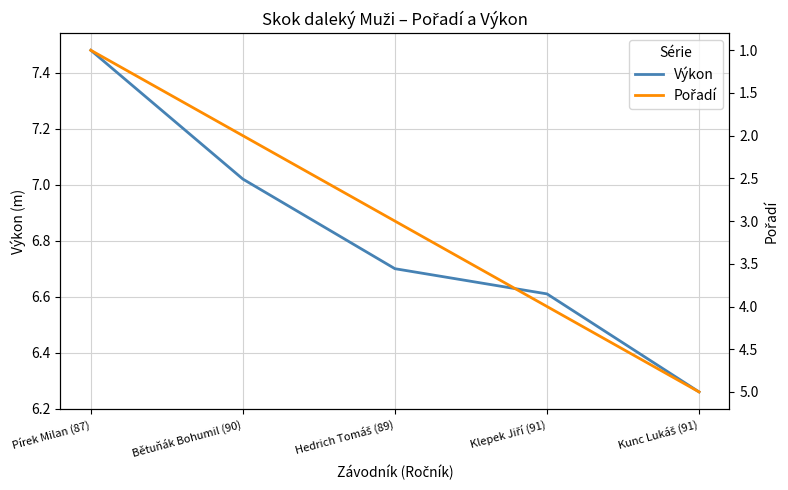

True or false: Výkon and Pořadí cross at least once.

False